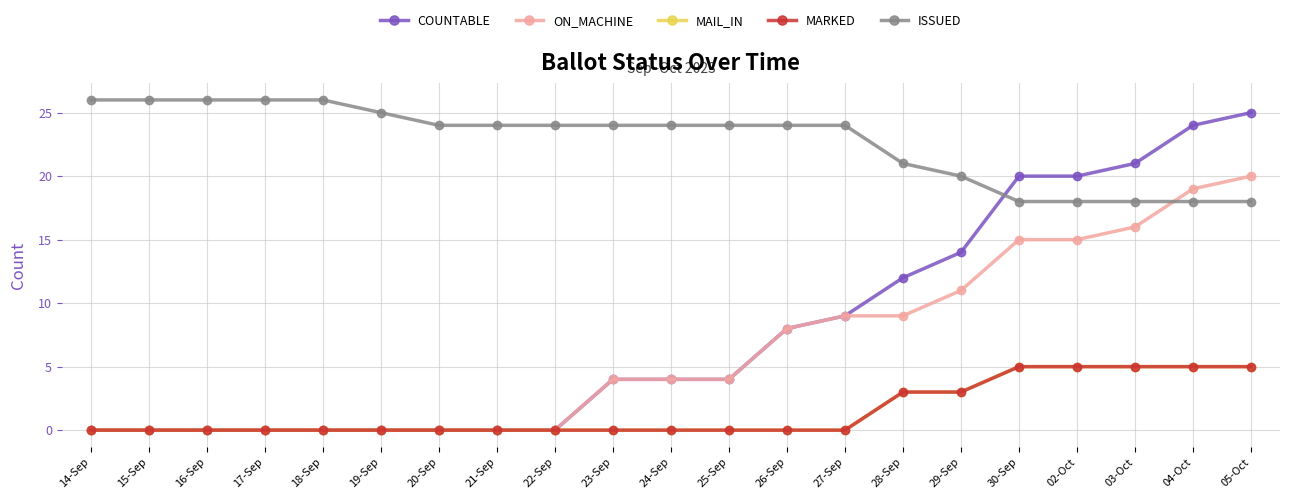

Does the chart have visible grid lines?

Yes